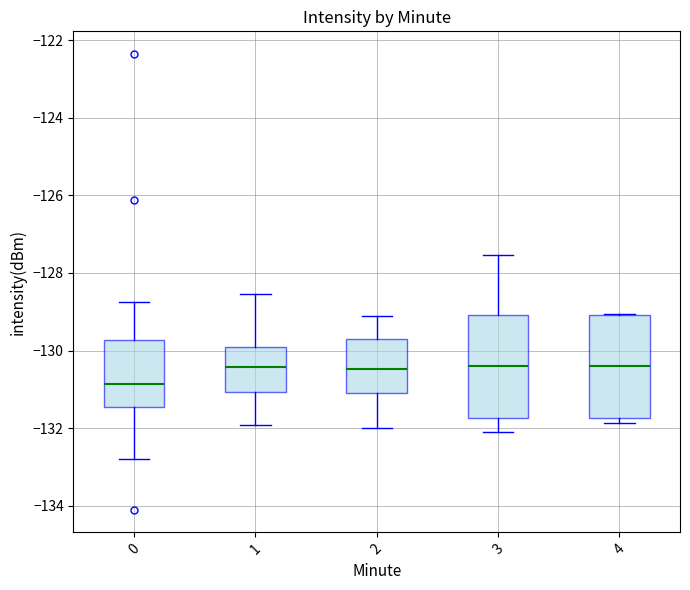

Reading left to right, transcribe this box plot: for each box, give where its median line is, the range the box spans, and where its two whiskers end, as read against the y-axis. The values are not printed on the chart, so give them approximately, as read against the axis.

0: median -130.8, box -131.4 to -129.8, whiskers -132.8 to -128.8
1: median -130.4, box -131.0 to -130.0, whiskers -132.0 to -128.6
2: median -130.4, box -131.2 to -129.8, whiskers -132.0 to -129.0
3: median -130.4, box -131.8 to -129.0, whiskers -132.2 to -127.6
4: median -130.4, box -131.8 to -129.0, whiskers -131.8 (just below the box's lower edge) to -129.0